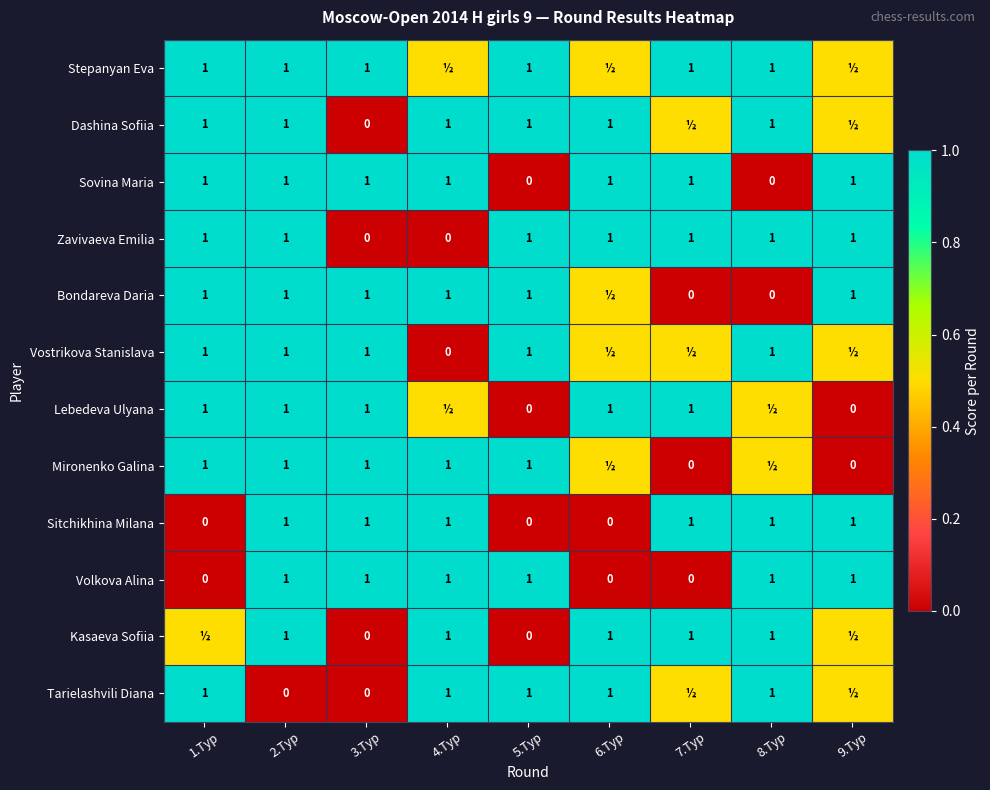

At which category is the sum across all series the highest?

2.Тур